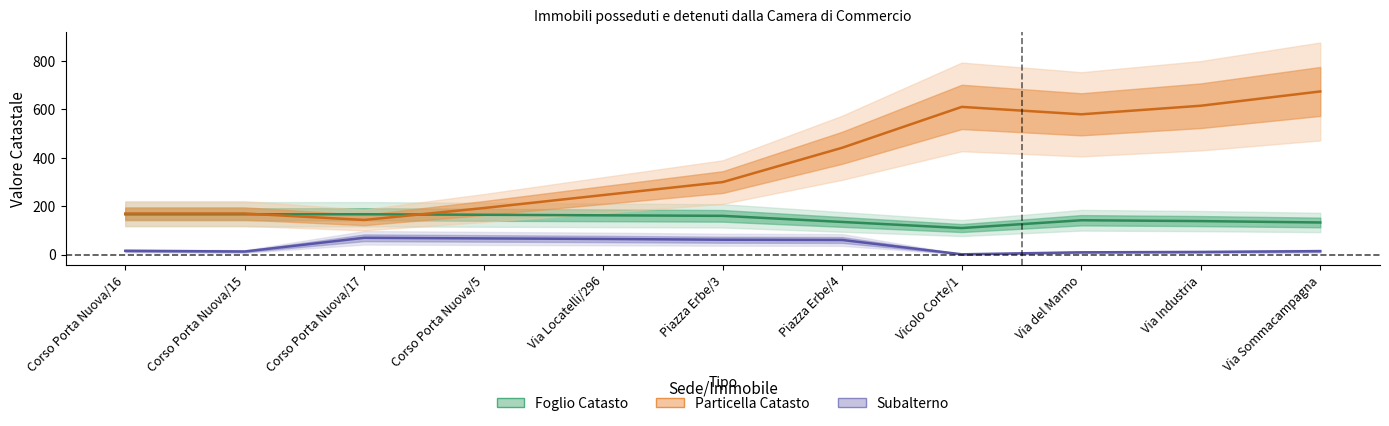

At which category does Subalterno reach its first local peak?

Corso Porta Nuova/17